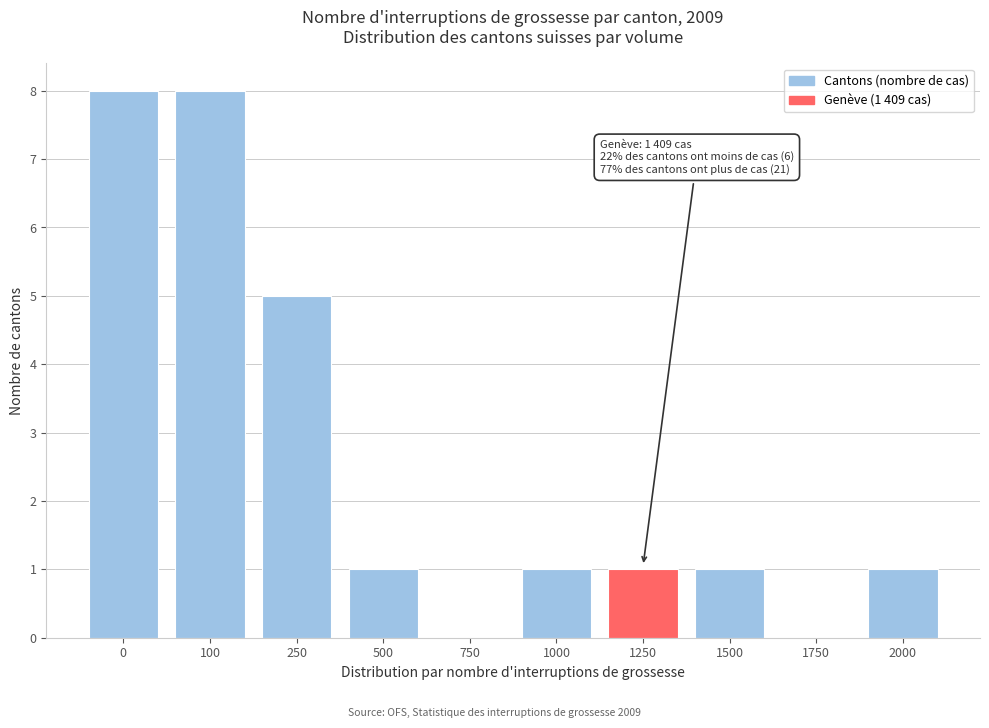

Reading left to right, list all the values displayed in this chart.

0=8	100=8	250=5	500=1	750=0	1000=1	1250=1	1500=1	1750=0	2000=1